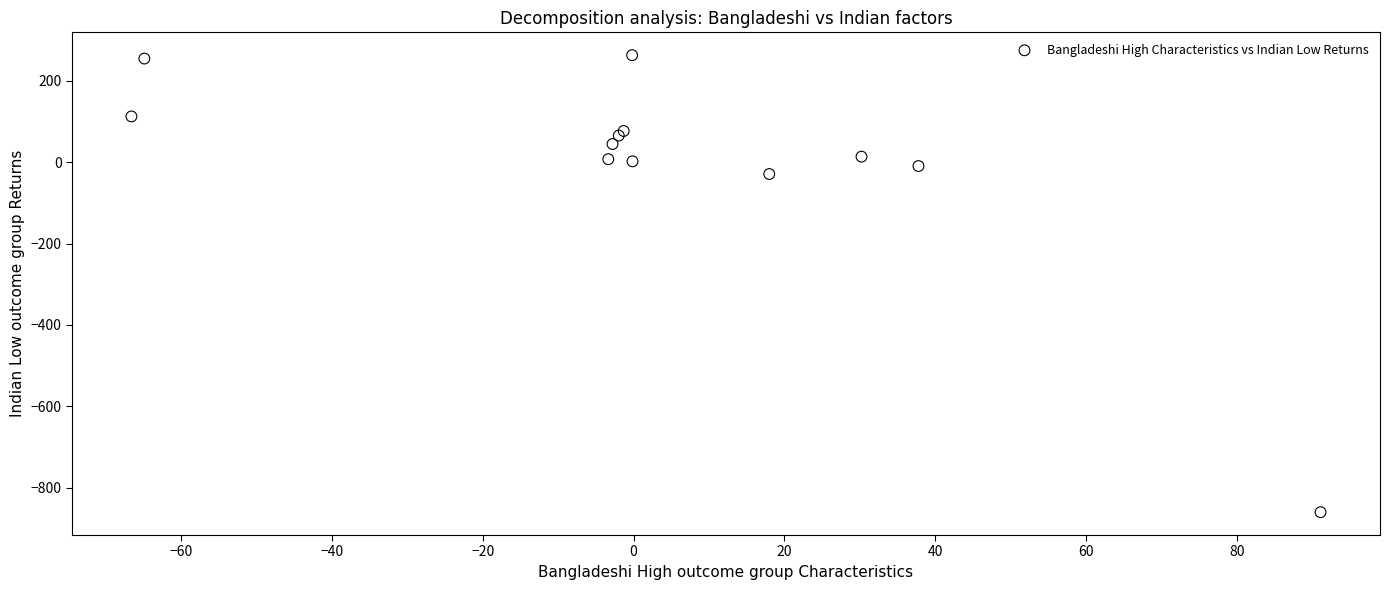

What Y value in the scatter plot is closest to -298?

-29.0